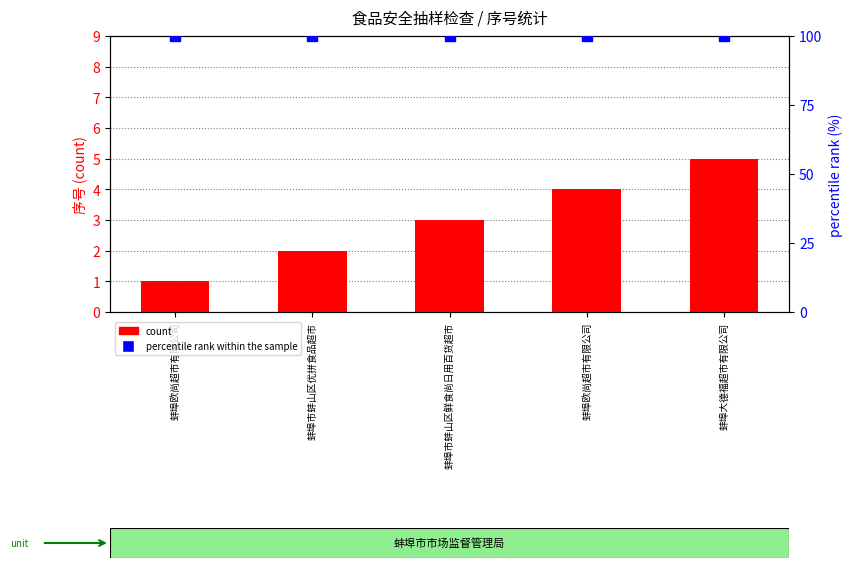

At which category is the sum across all series the highest?

蚌埠大德福超市有限公司